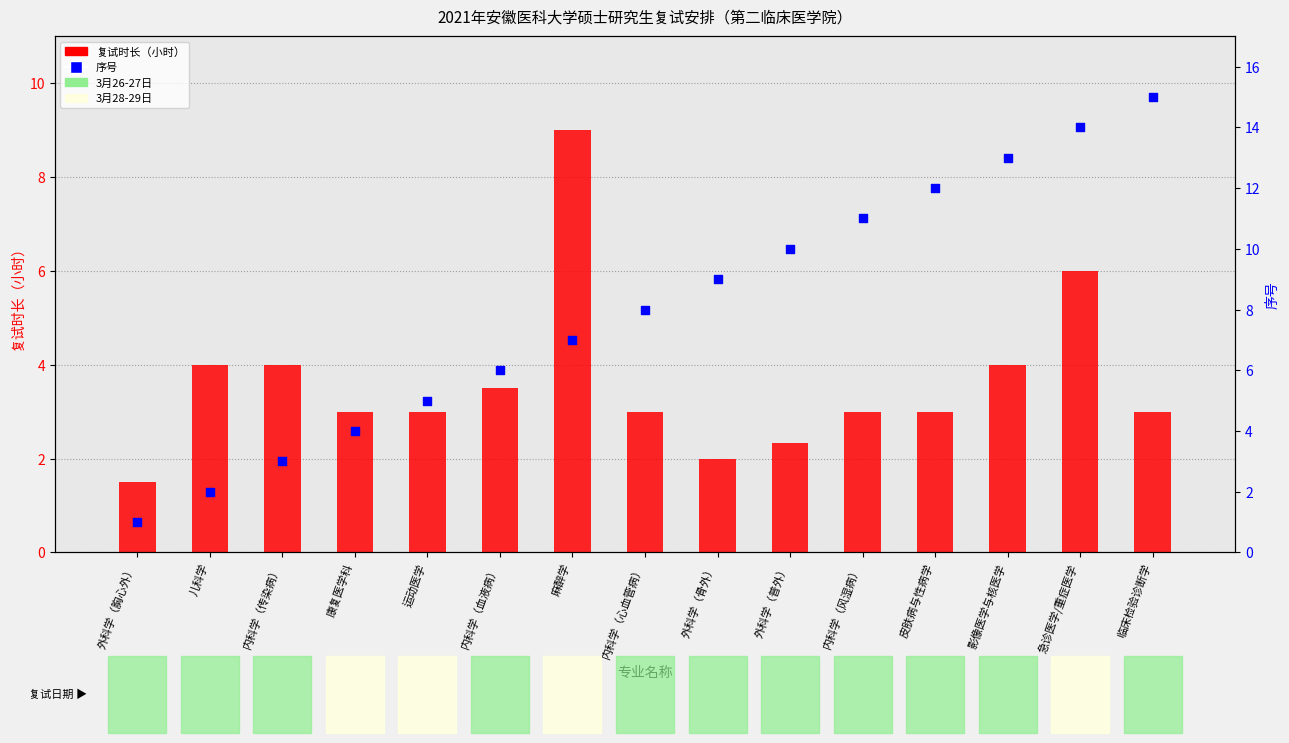

At which category is the sum across all series the highest?

急诊医学/重症医学